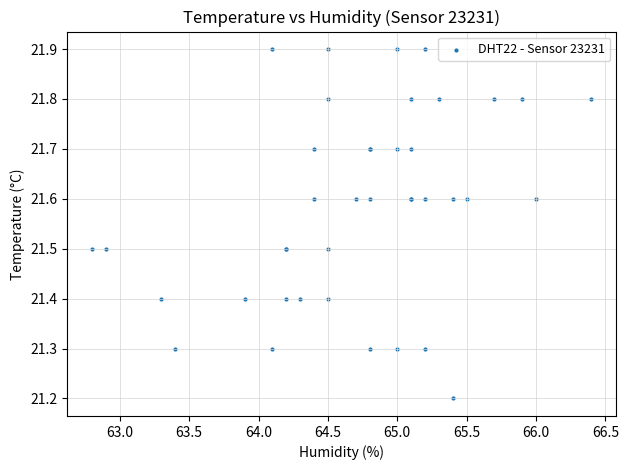

What Y value in the scatter plot is closest to 21?

21.2